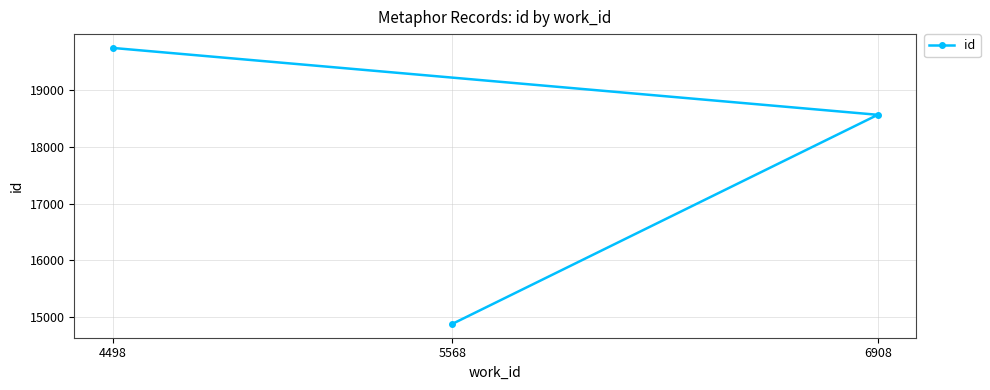

What is the ratio of the value at 5568 to the value at 4498?

0.8